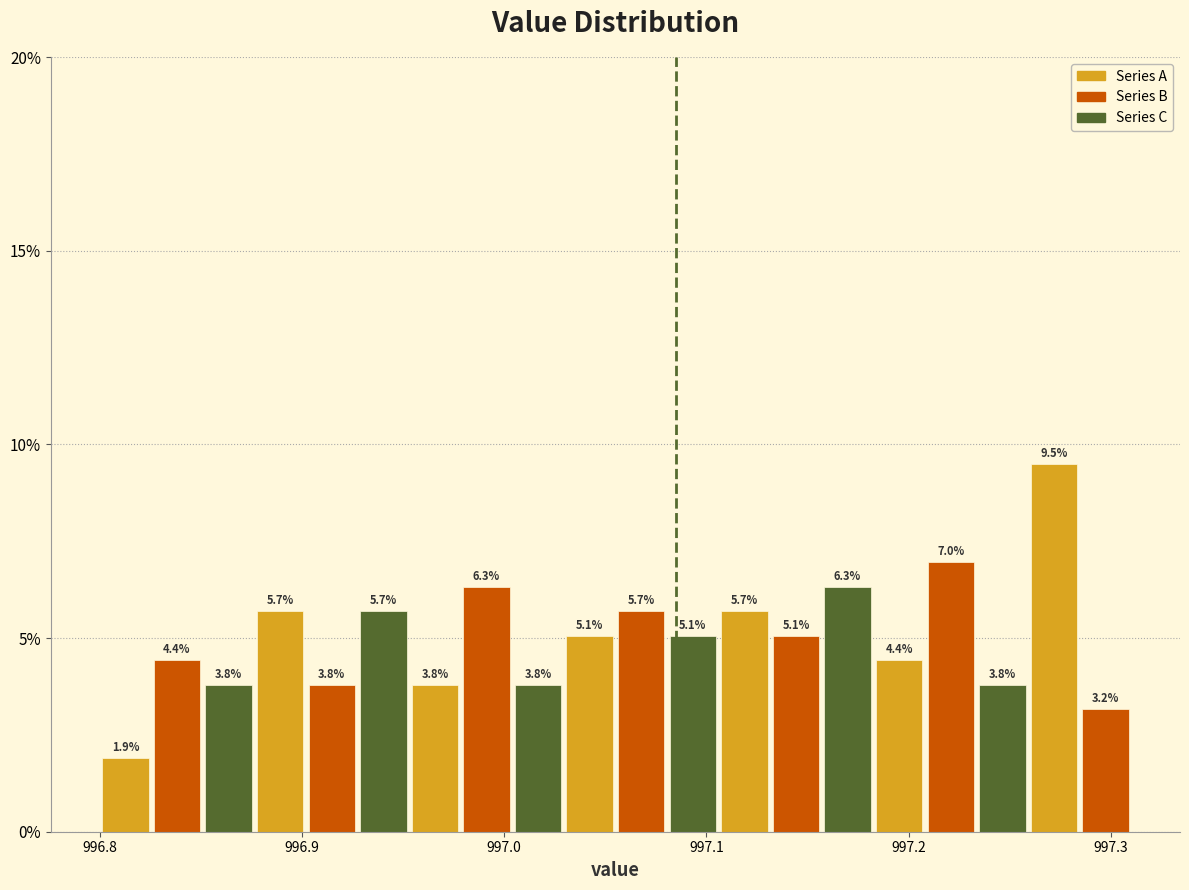

Around what value on the x-axis is the tallest bar? Give the approximate position of its centre, as read against the axis.

997.27